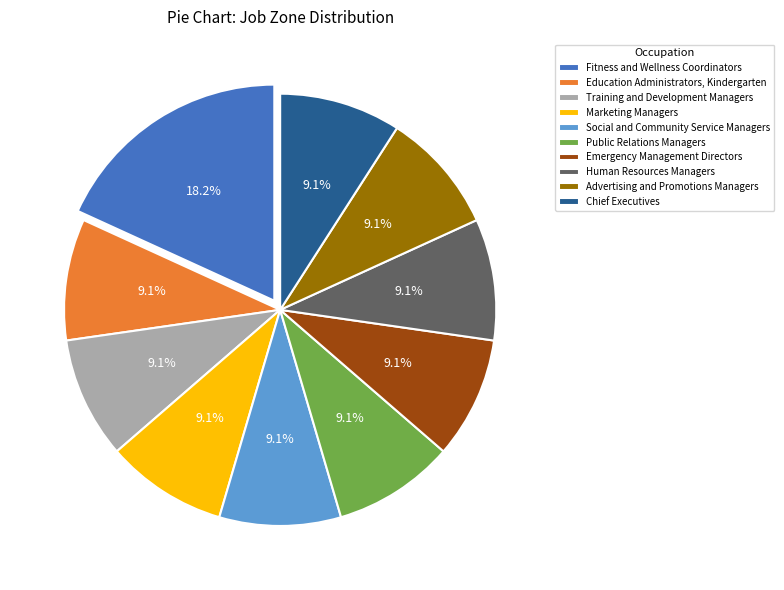

How many slices are in this pie chart?

10